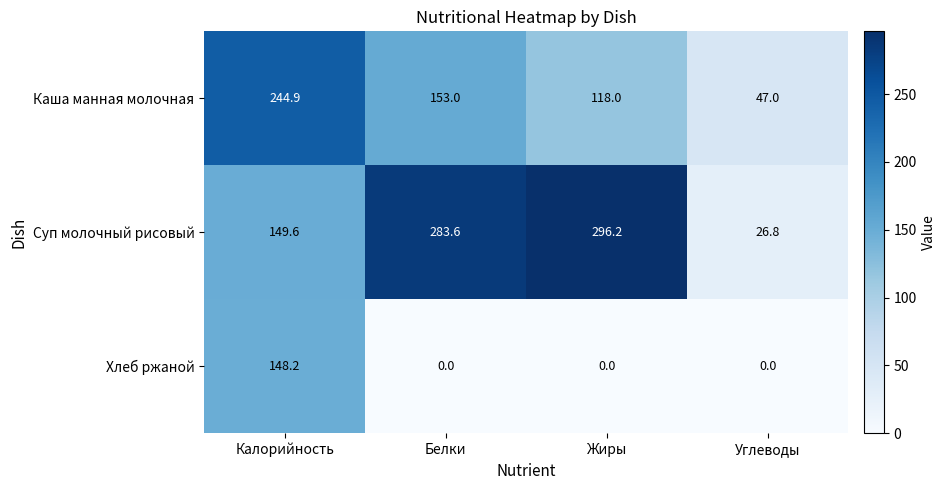

What is the minimum value for Каша манная молочная?

47.0